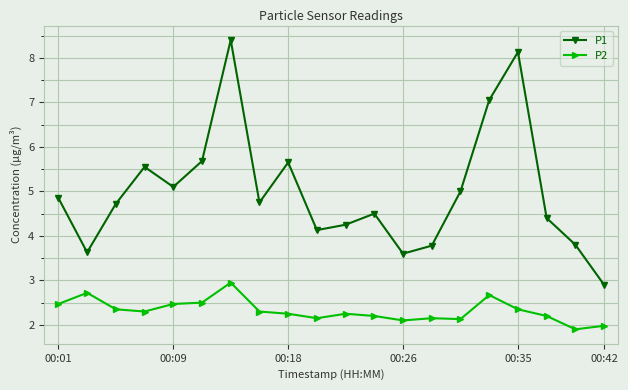

Which series has the widest spread of values?

P1